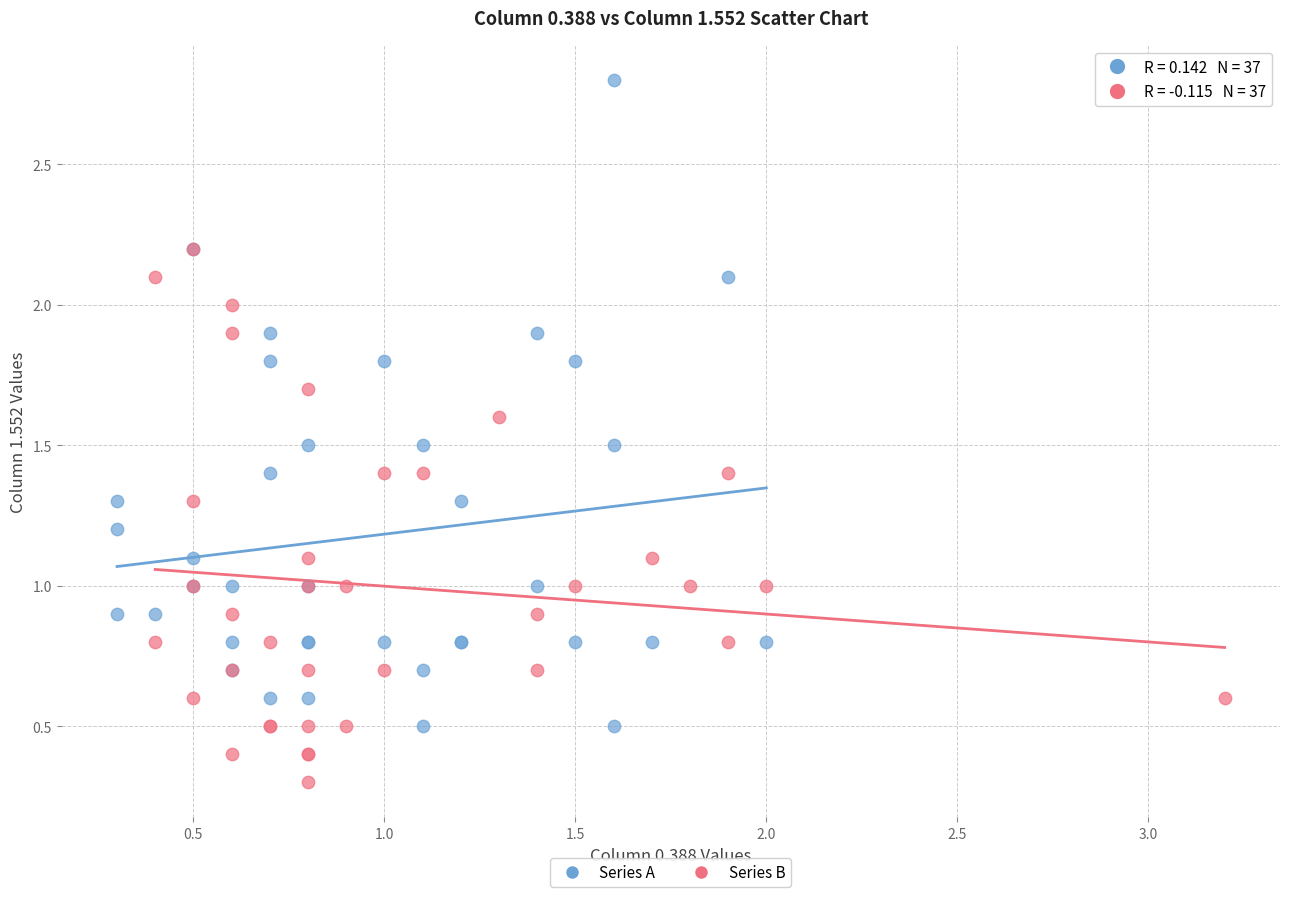

Which series reaches the maximum Y coordinate?

Series A